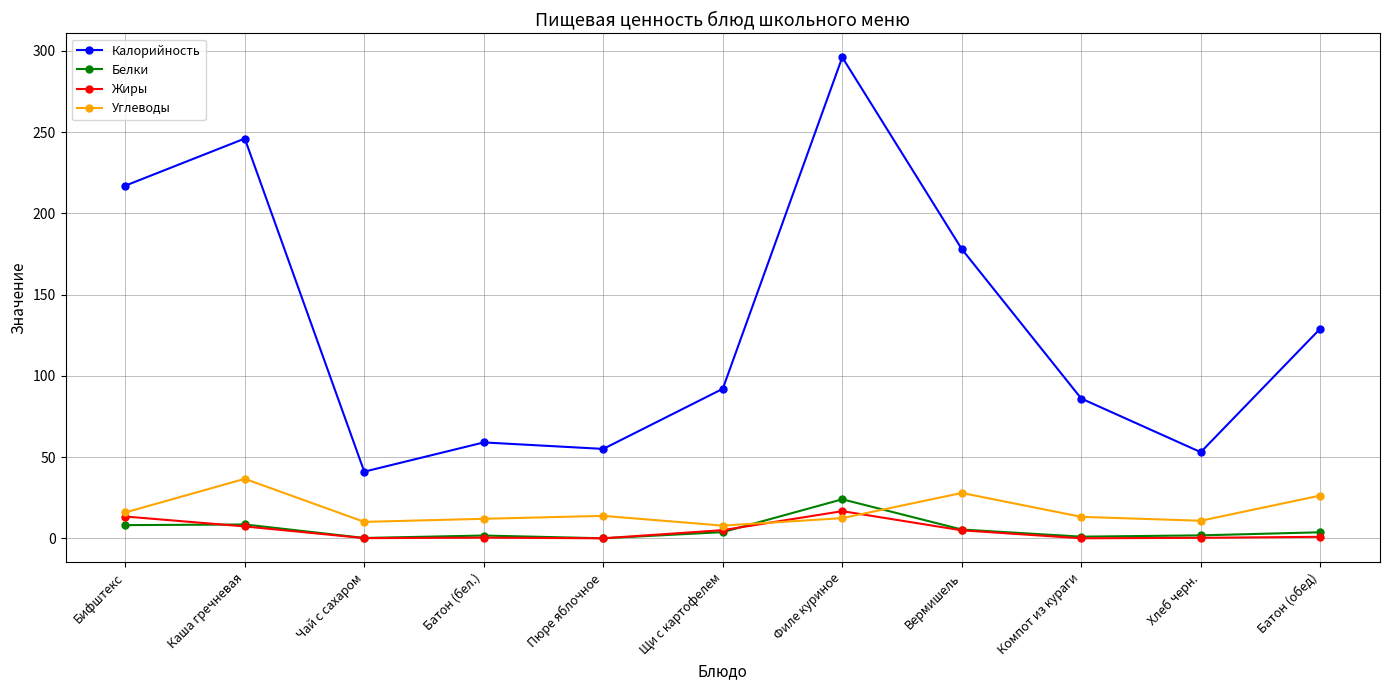

What is the label of the 6th point from the right?

Щи с картофелем